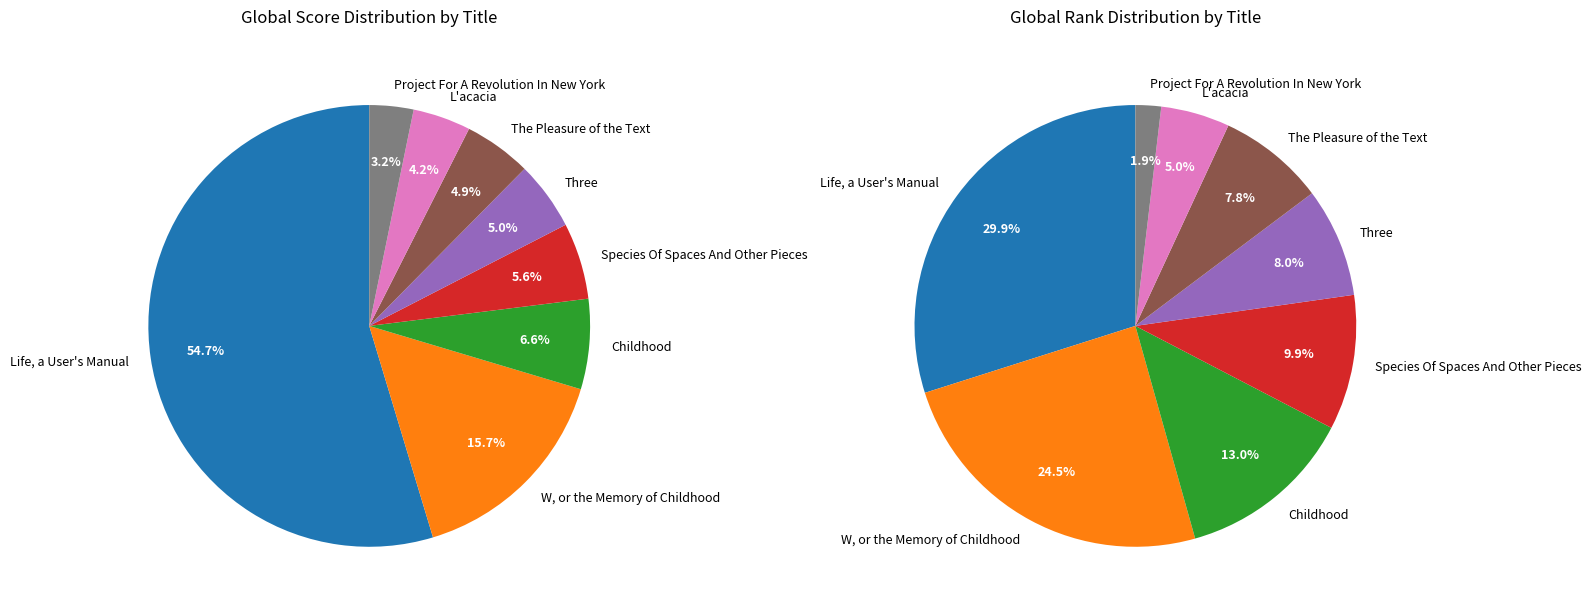

To the nearest percent, what is the combined percentage of L'acacia and Childhood?

11%